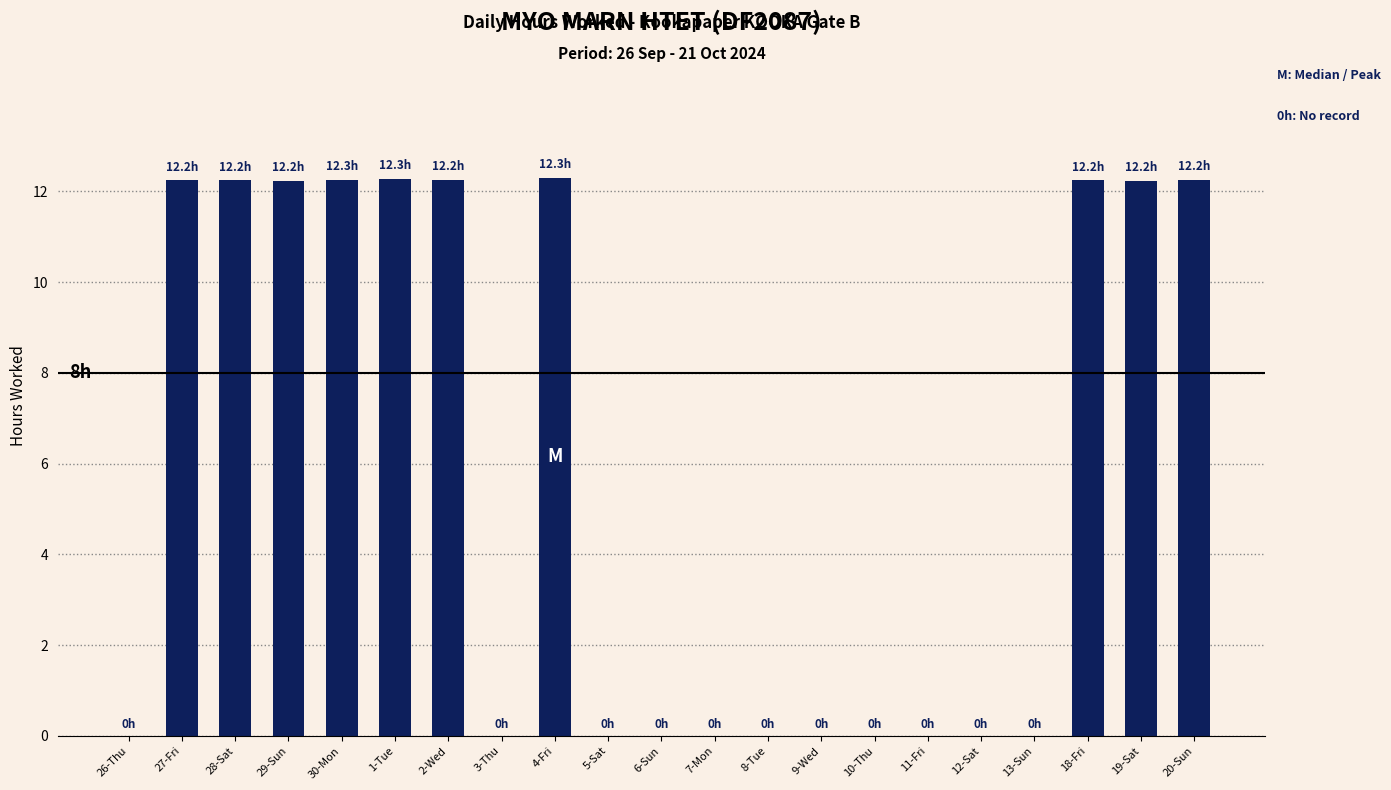

Count the number of categories in the chart.

21